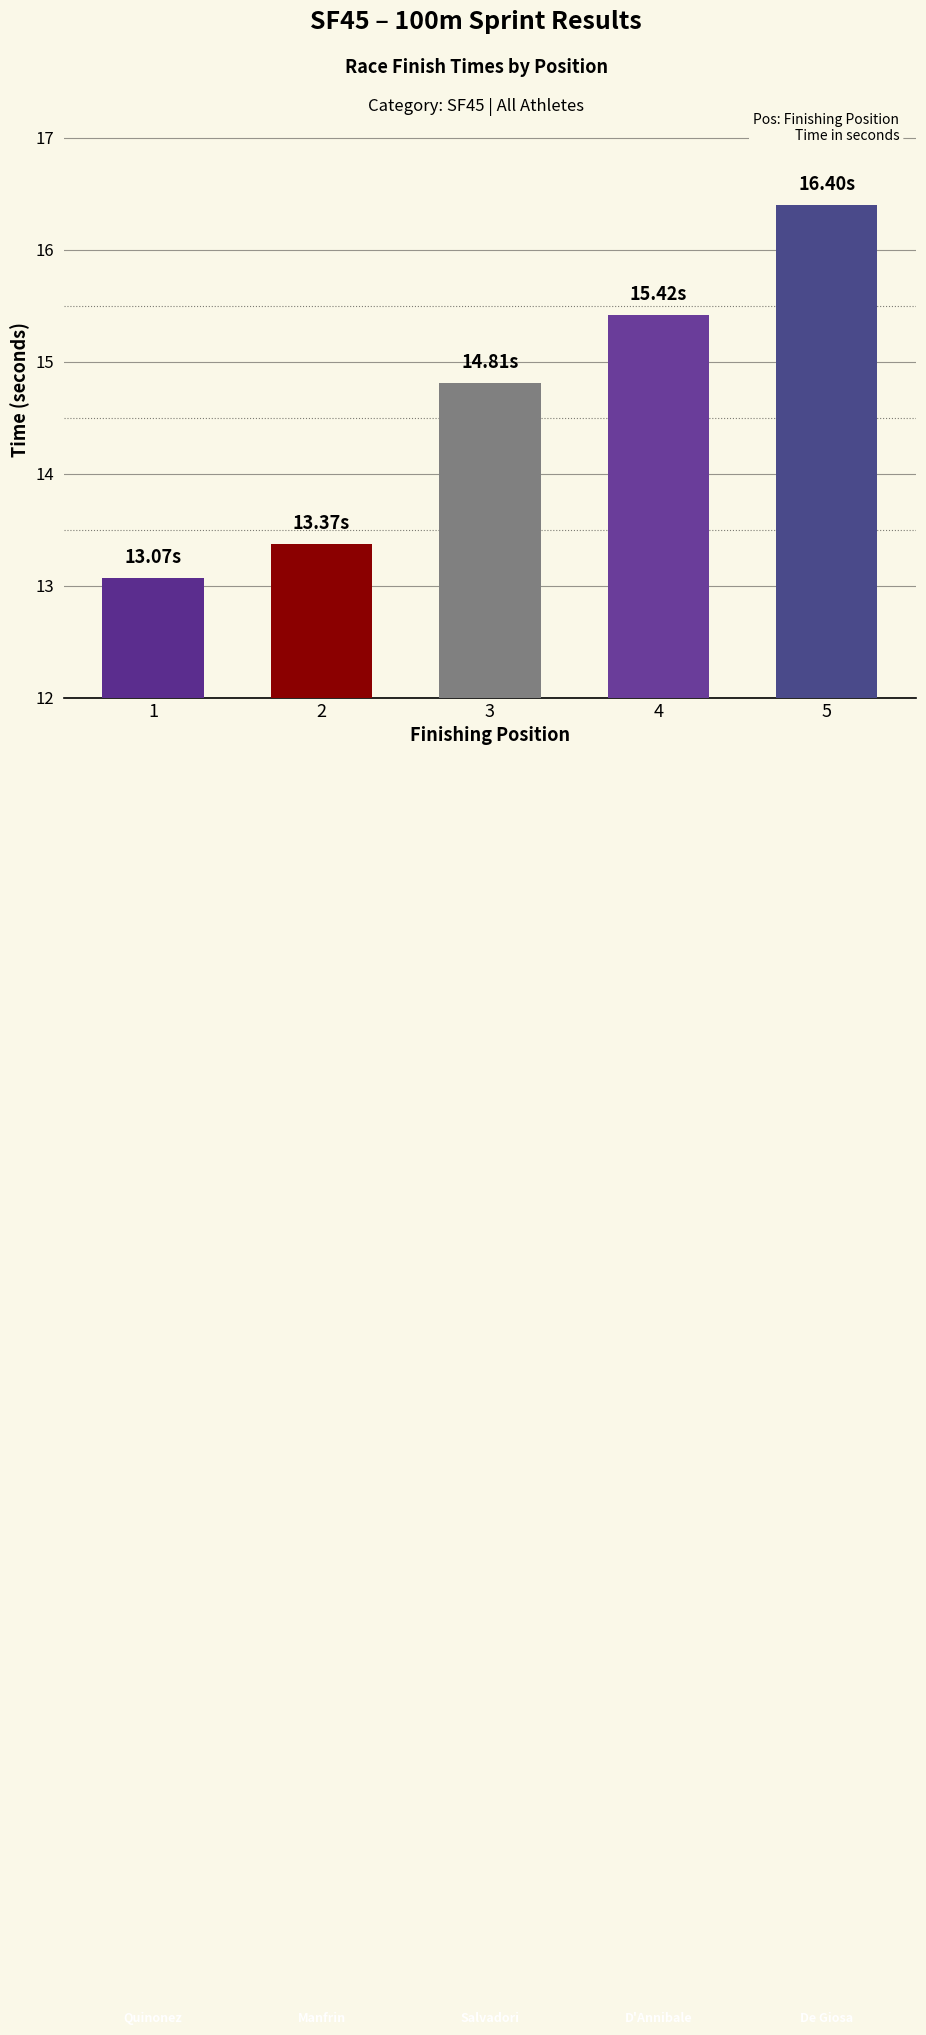

The value at 5 is 16.4. True or false?

True